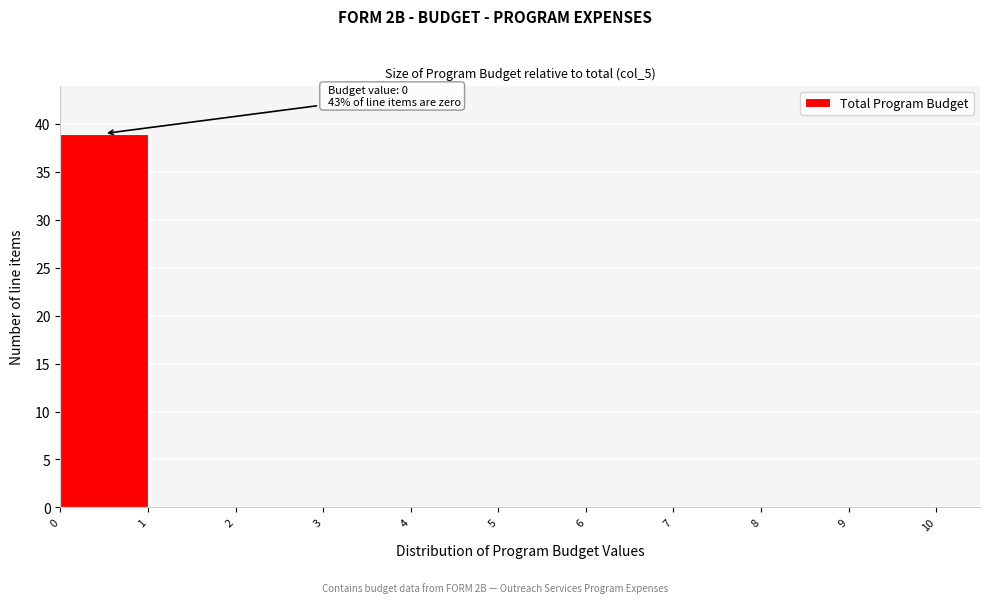

Which range on the x-axis has the tallest bar?

0 to 1